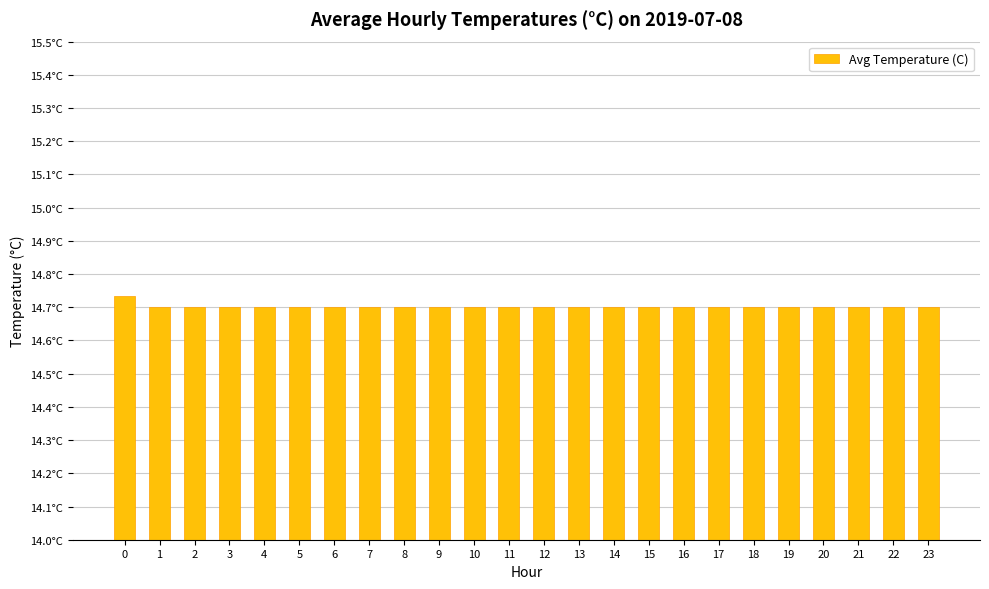

Reading left to right, list all the values displayed in this chart.

0=14.7	1=14.7	2=14.7	3=14.7	4=14.7	5=14.7	6=14.7	7=14.7	8=14.7	9=14.7	10=14.7	11=14.7	12=14.7	13=14.7	14=14.7	15=14.7	16=14.7	17=14.7	18=14.7	19=14.7	20=14.7	21=14.7	22=14.7	23=14.7